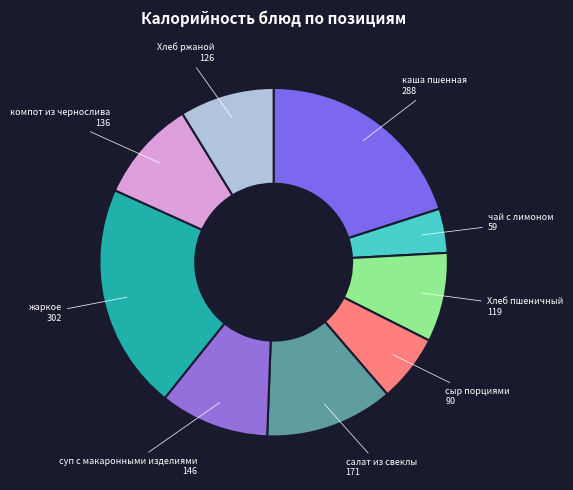

Between сыр порциями and салат из свеклы, which is larger?

салат из свеклы